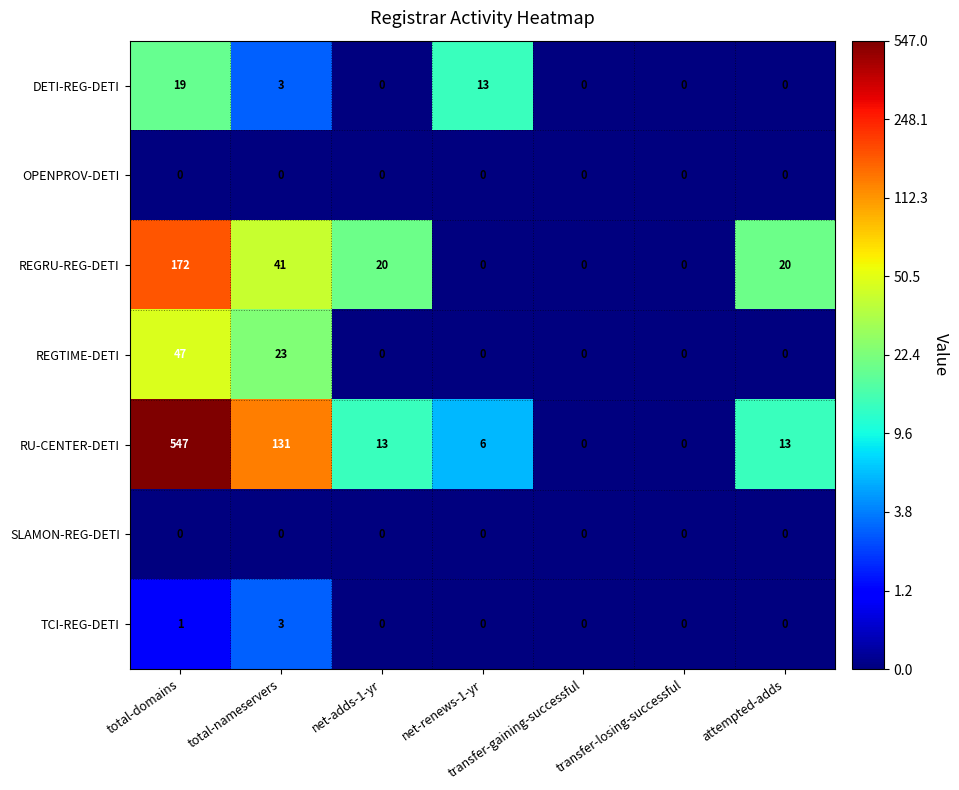

Which series has the largest total across all categories?

RU-CENTER-DETI